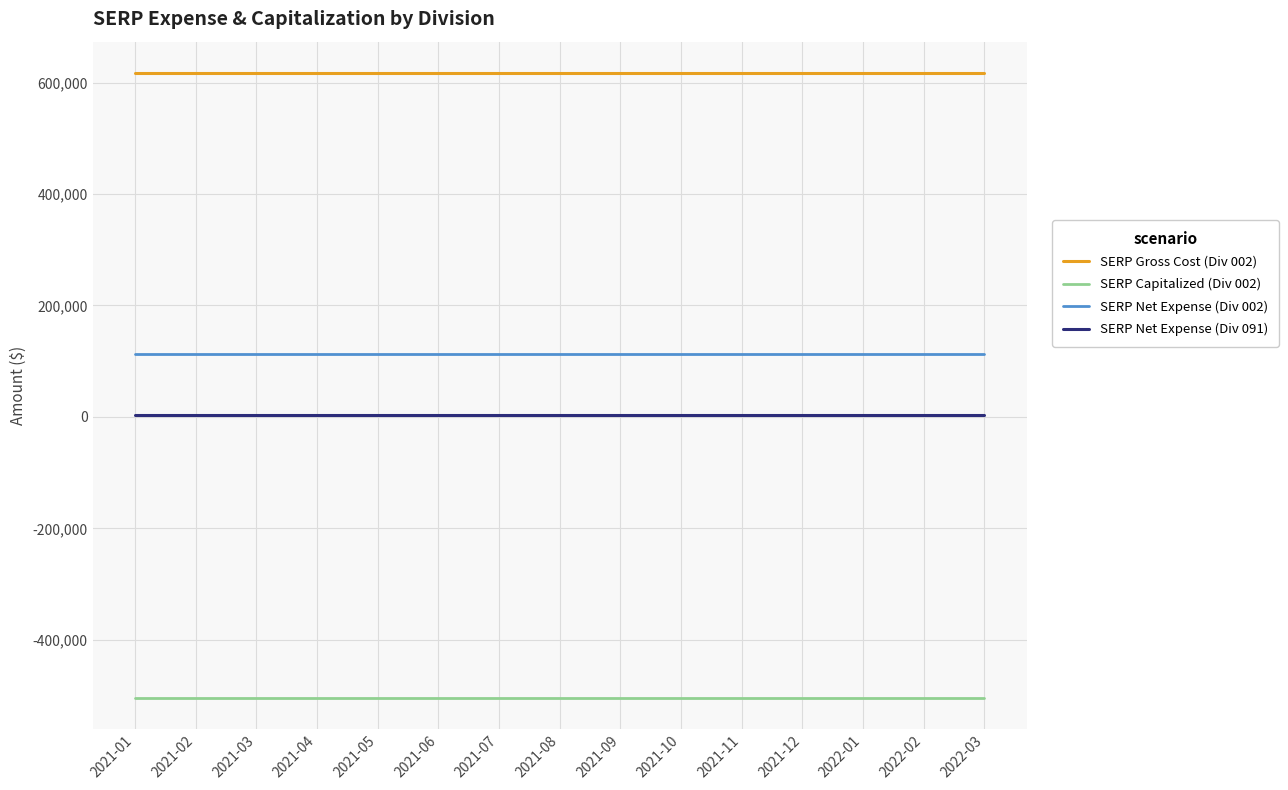

True or false: SERP Gross Cost (Div 002) and SERP Net Expense (Div 002) cross at least once.

False